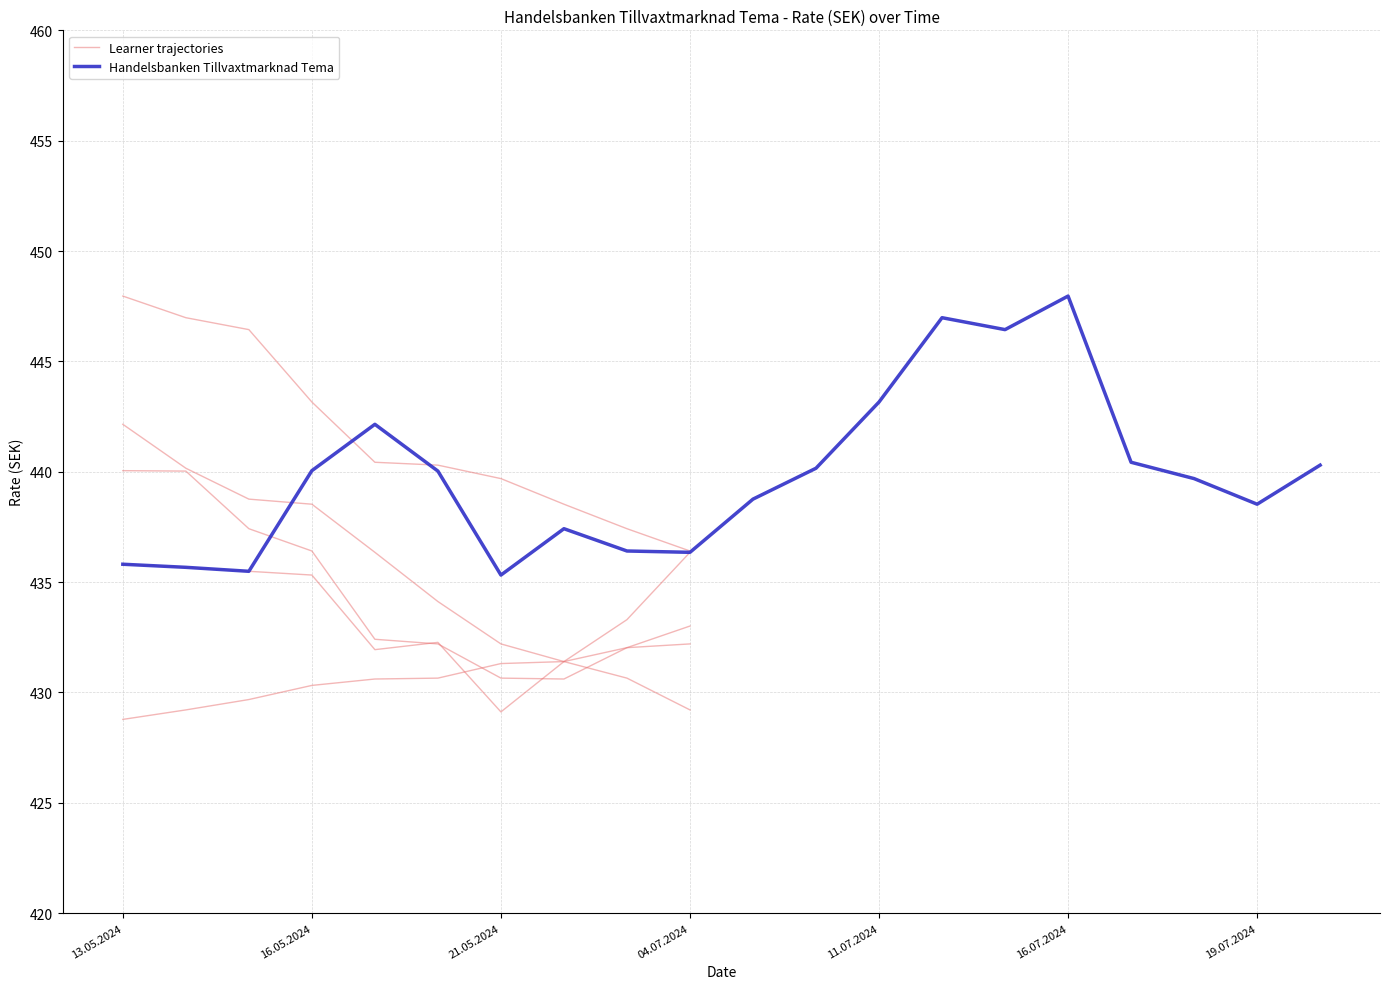

How many data points are less than 440?

10